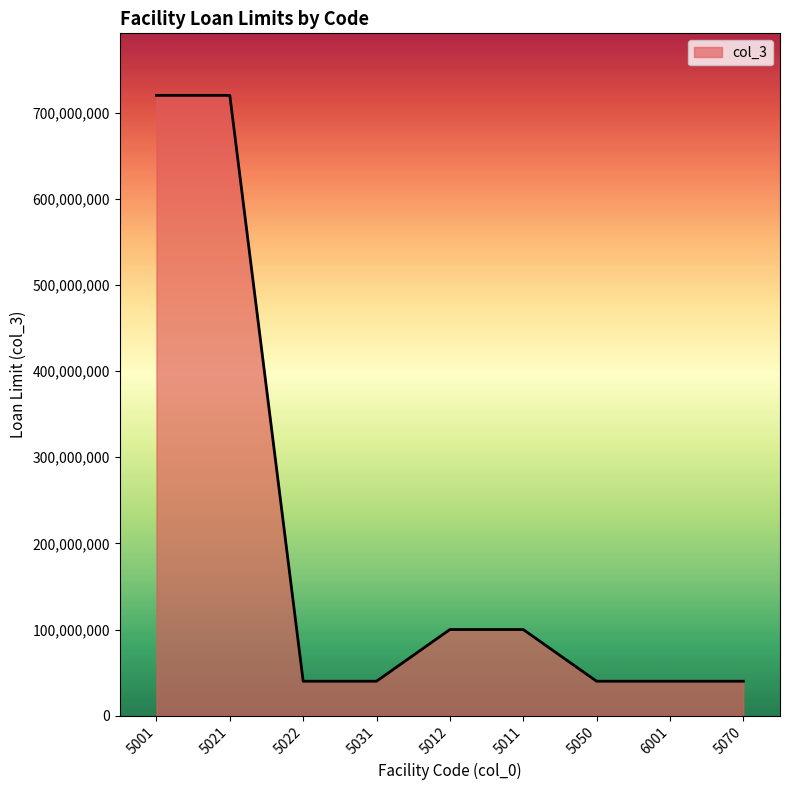

How many lines are shown in the chart?

1